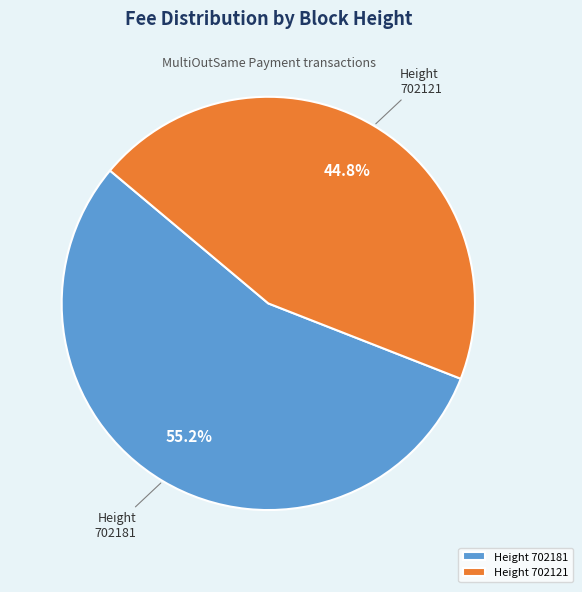

Combined, do Height 702181 and Height 702121 account for over 50%?

Yes